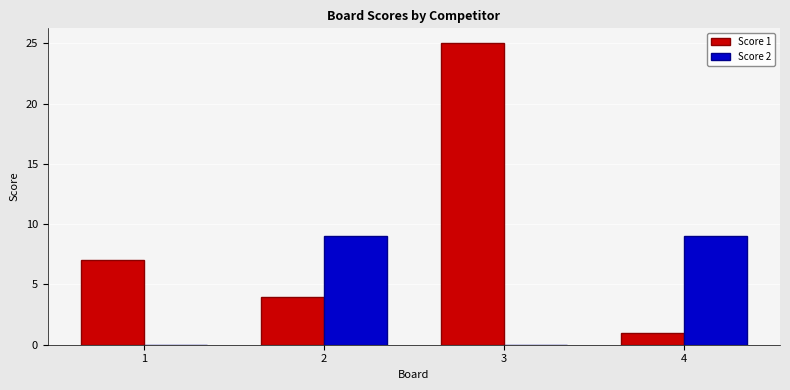

The value of Score 1 at 4 is 0. True or false?

False